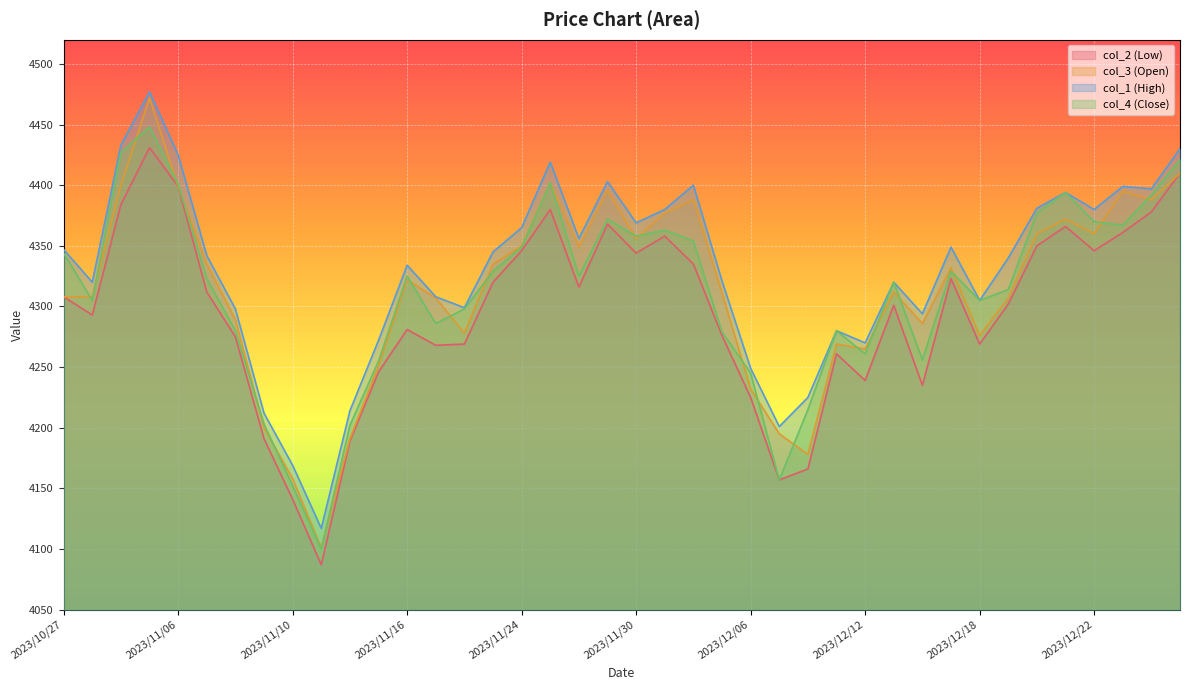

How many values in the col_2 (Low) series exceed 4308?

19